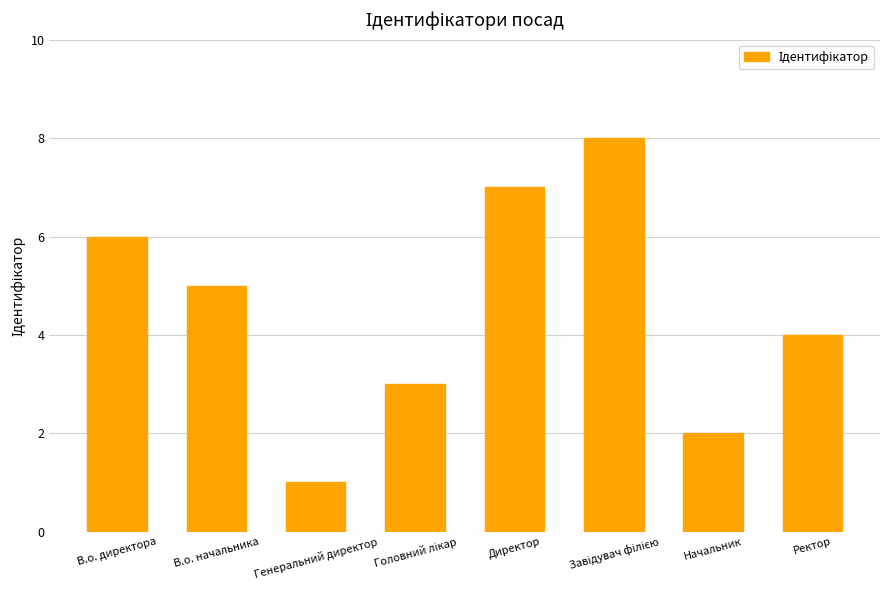

Between Ректор and Директор, which is larger?

Директор